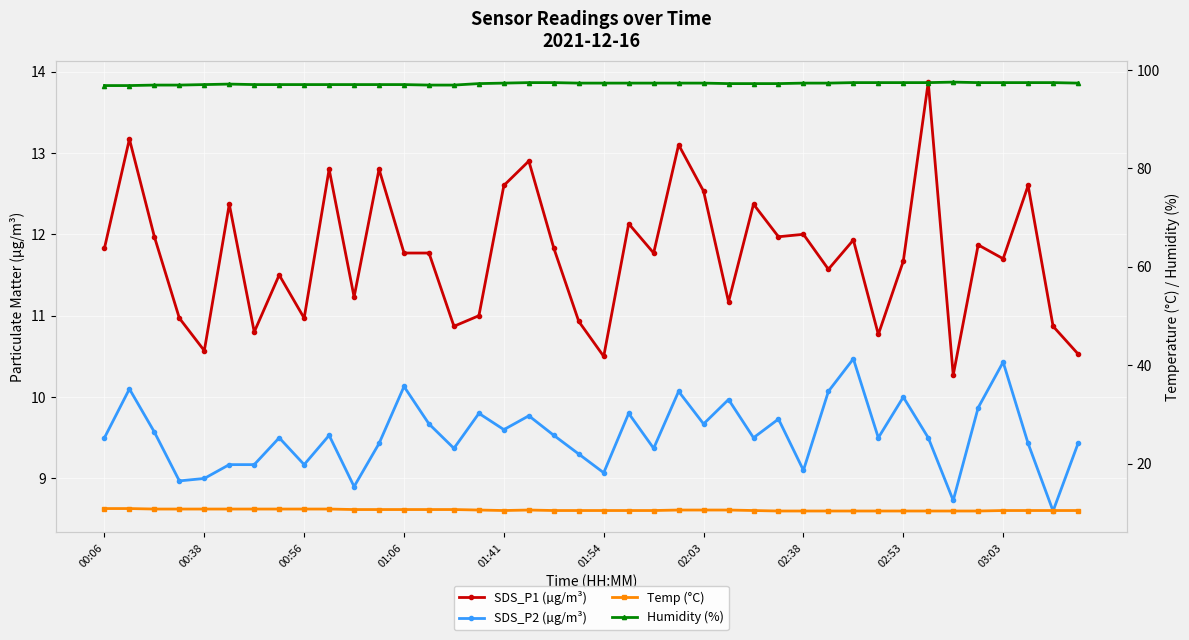

List the series in order of their peak value, lowest first.

SDS_P2 (µg/m³), Temp (°C), SDS_P1 (µg/m³), Humidity (%)